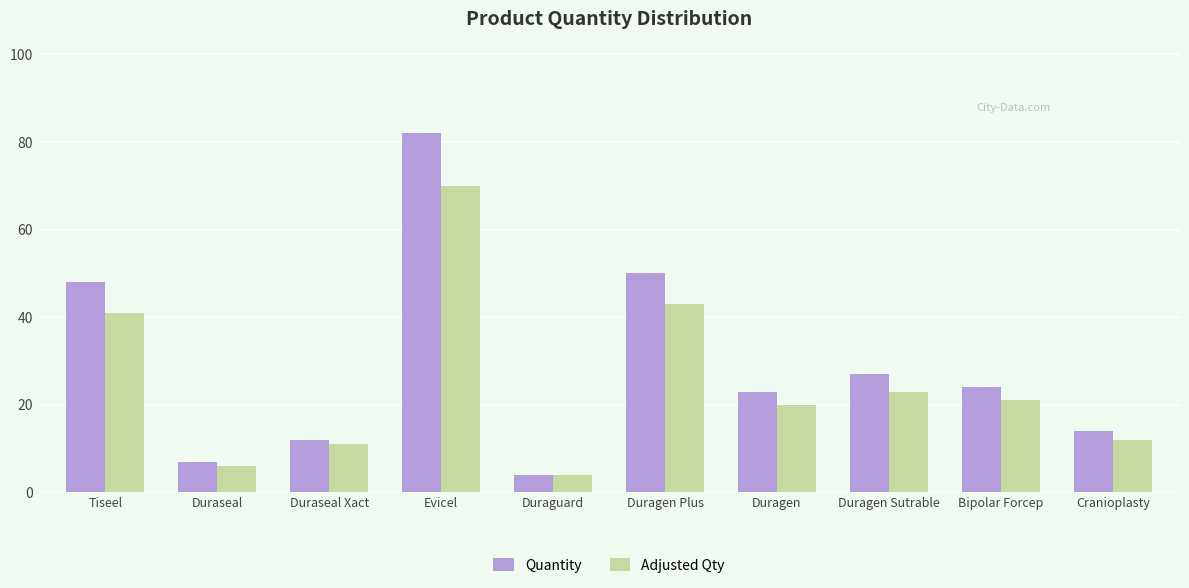

What is the average value of the Quantity series?

29